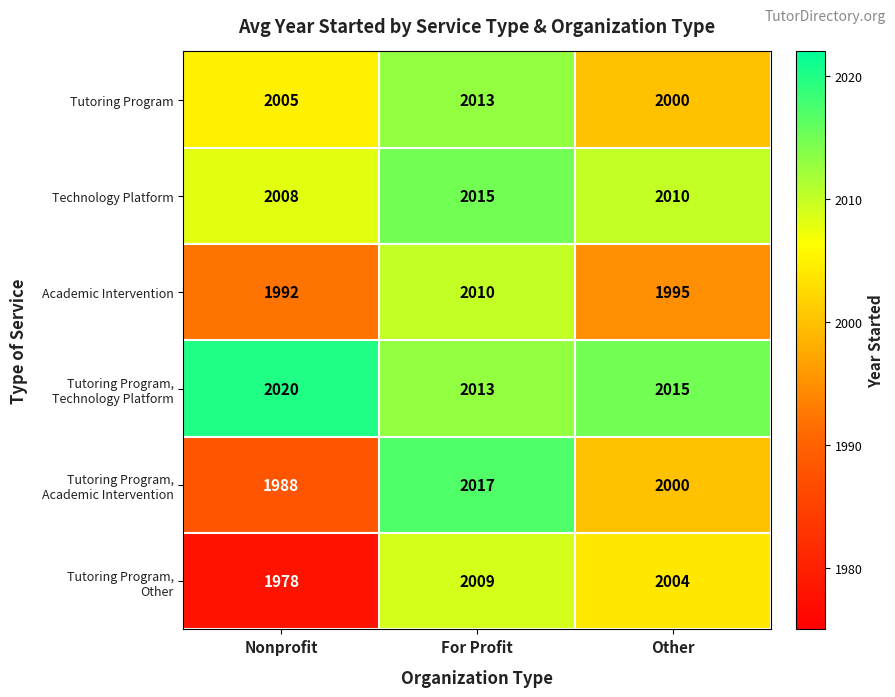

Is it true that Tutoring Program equals 2013 at For Profit?

True